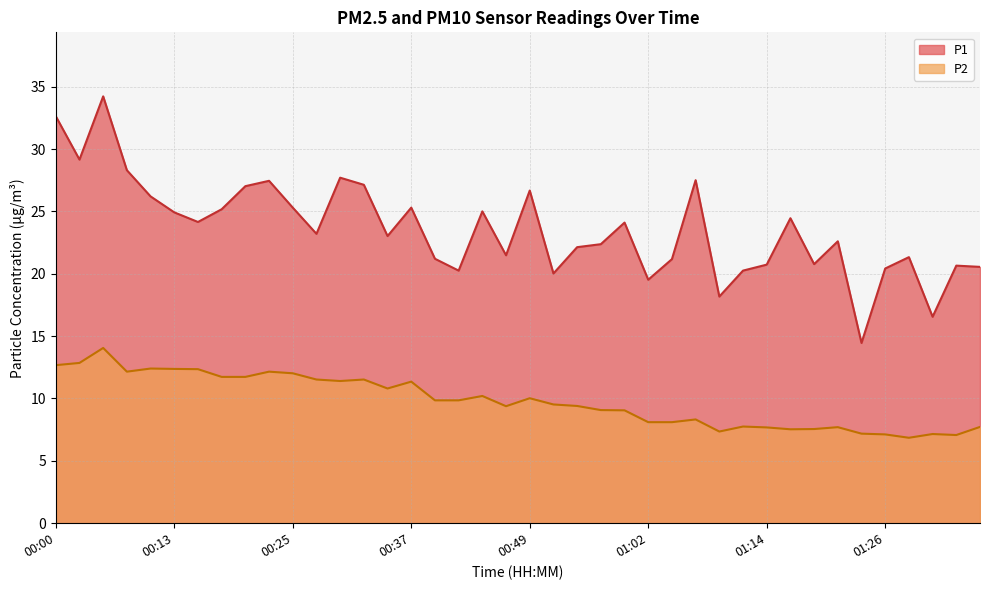

True or false: P1 and P2 cross at least once.

False